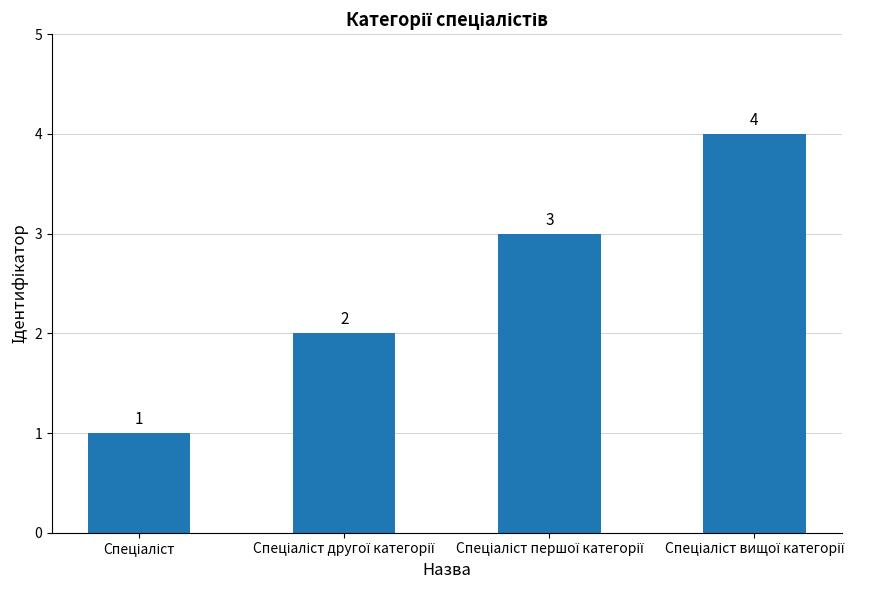

How many values are between 2 and 4?

3